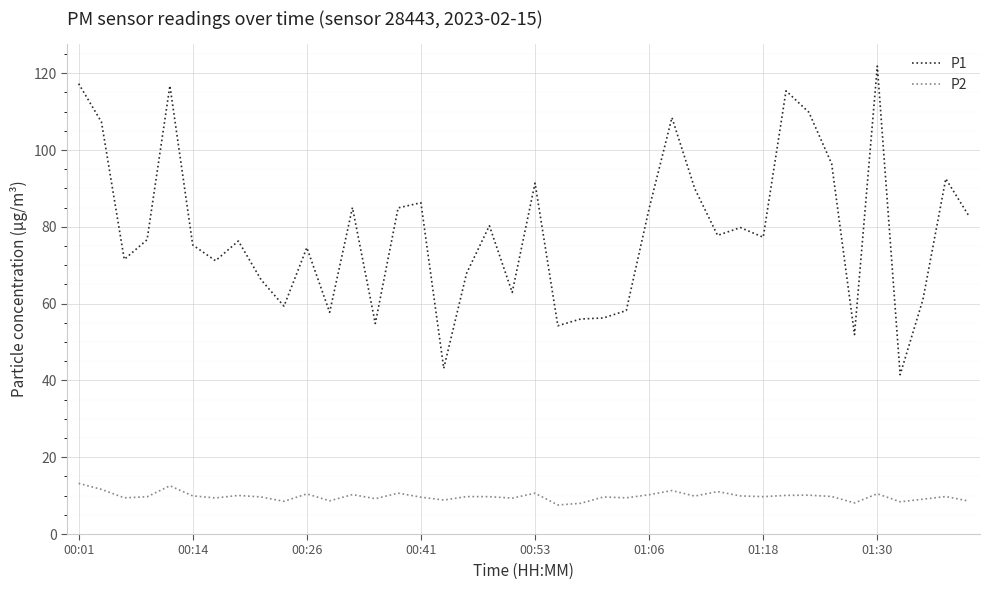

Rank the series by their maximum value, from lowest to highest.

P2, P1